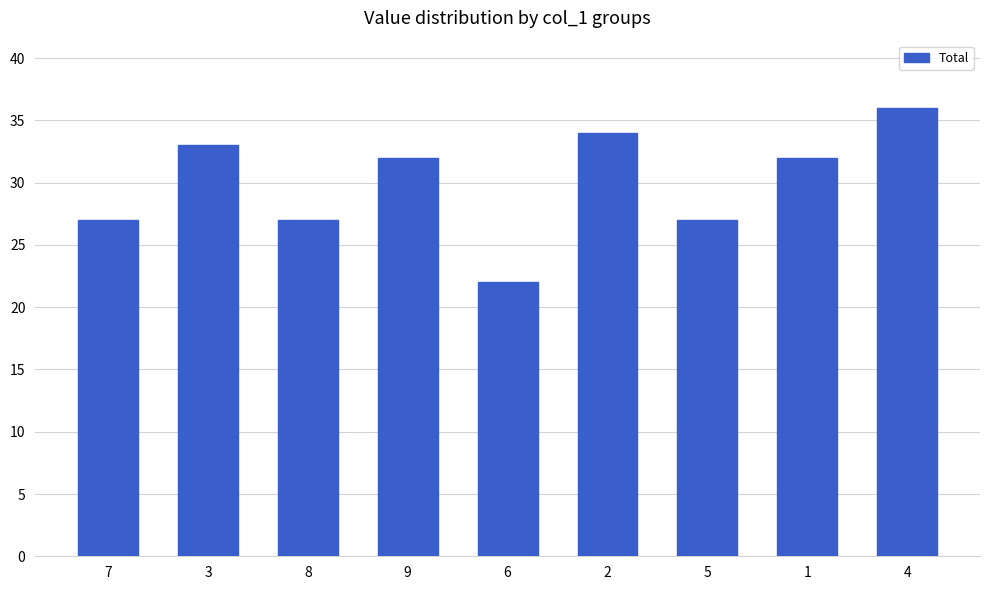

What is the greatest value displayed?

36